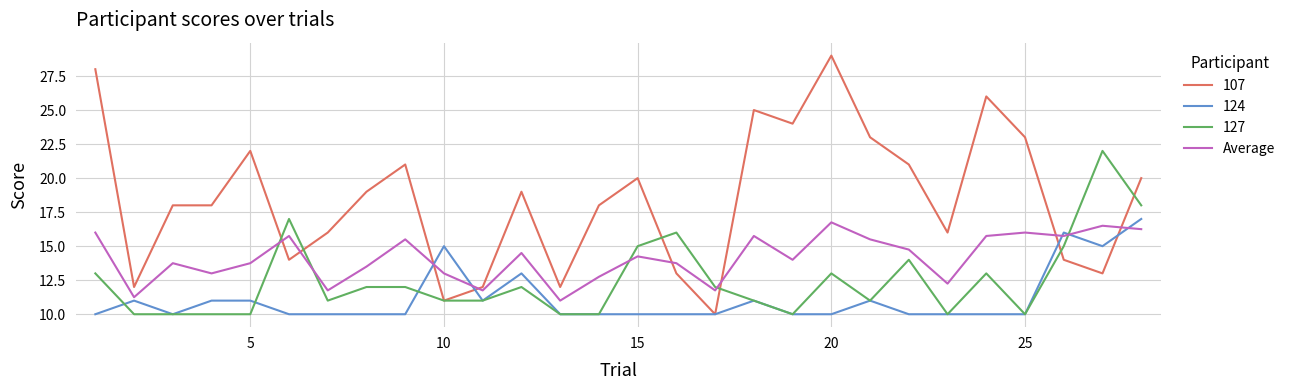

What is the minimum value for 107?

10.0